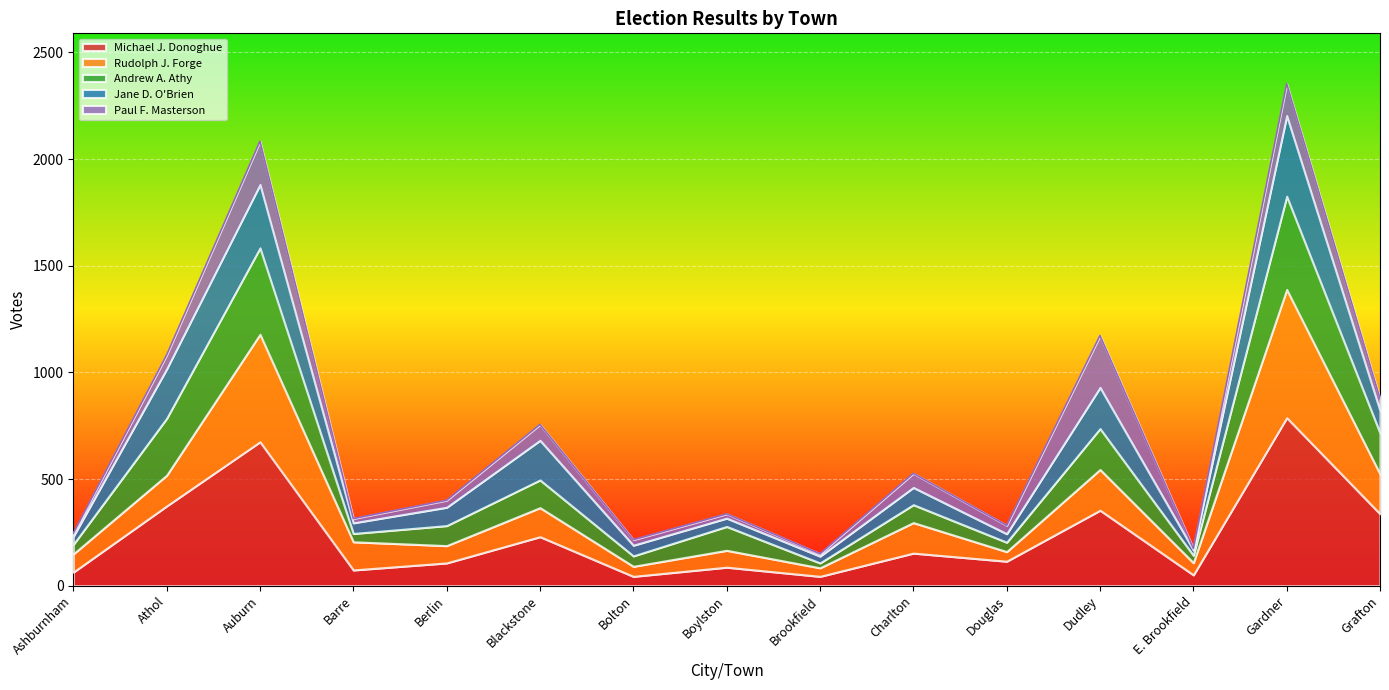

Does the chart display data point markers on the line(s)?

No